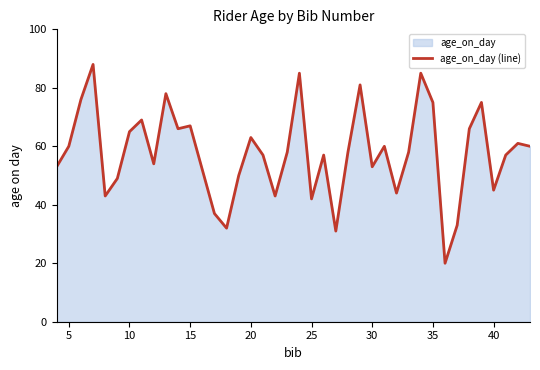

The value at 30 is 129. True or false?

False